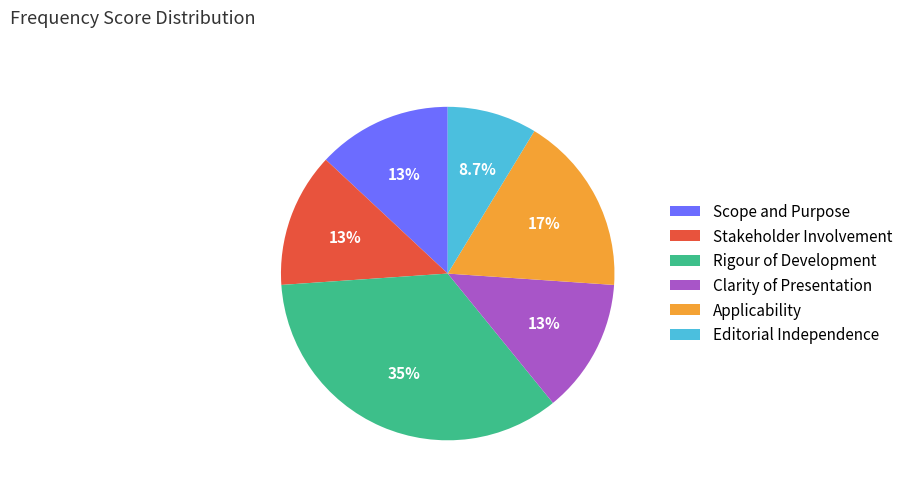

Is it true that Rigour of Development is 35% of the pie?

True